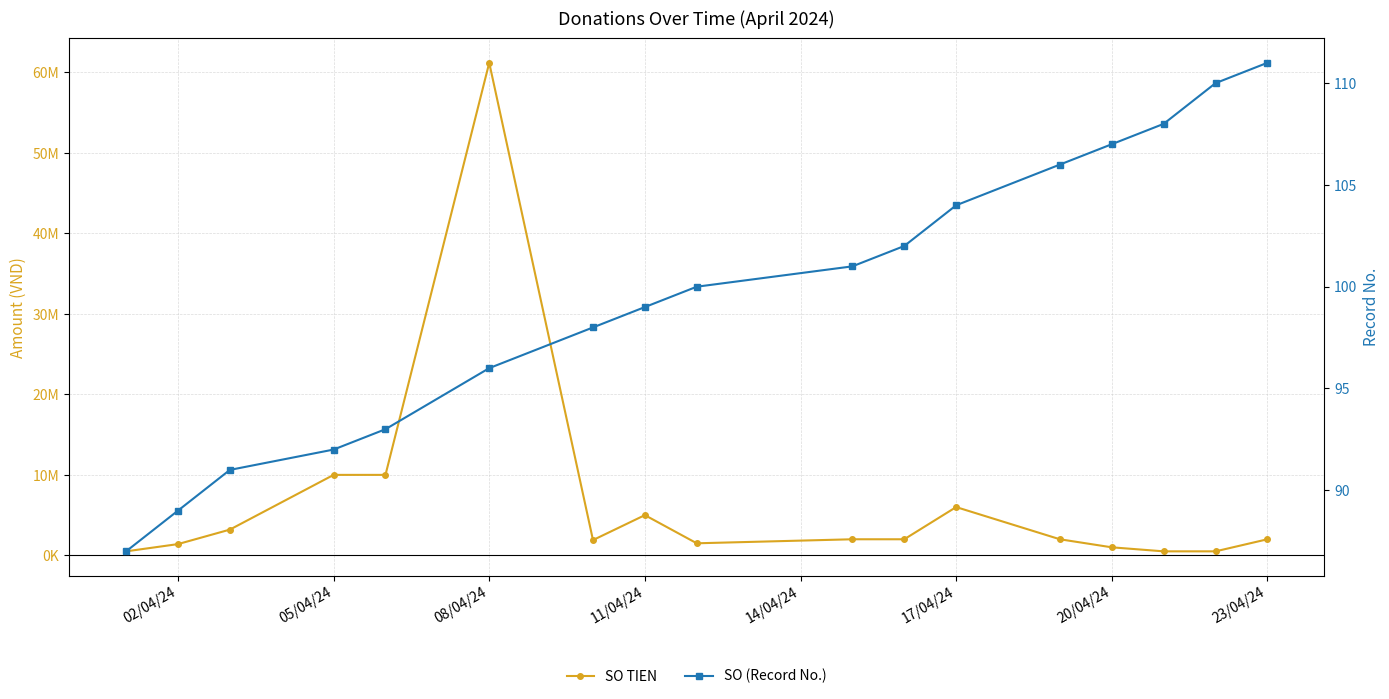

What is the average value of the SO (Record No.) series?

100